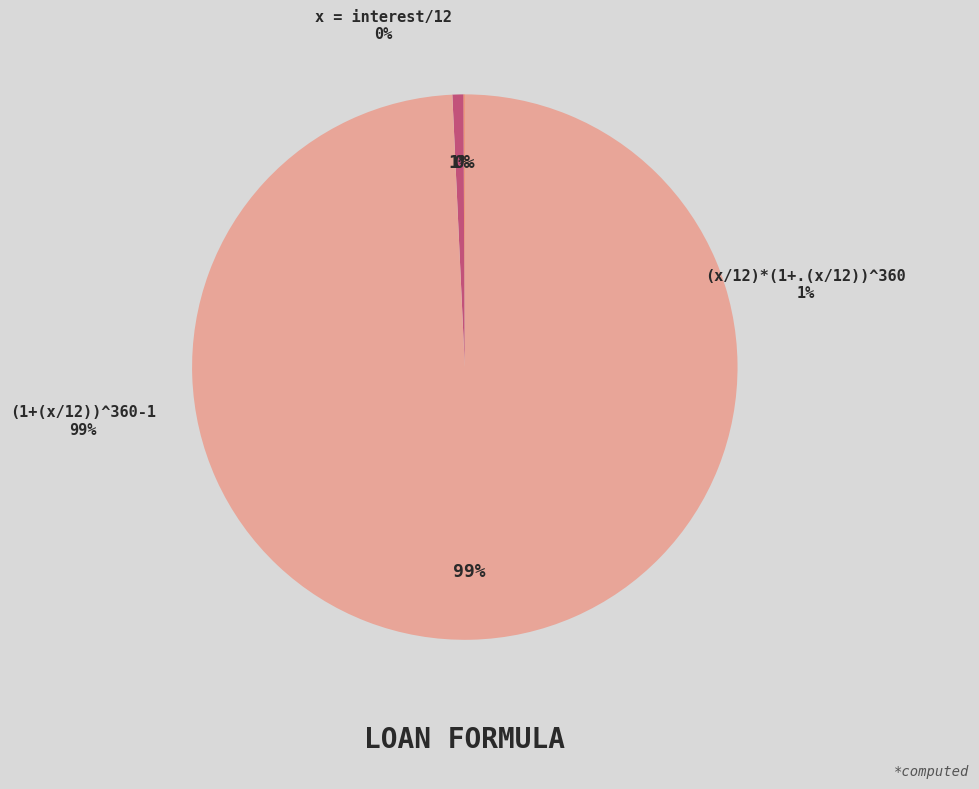

Do (x/12)*(1+.(x/12))^360 and x = interest/12 together represent more than half of the pie?

No